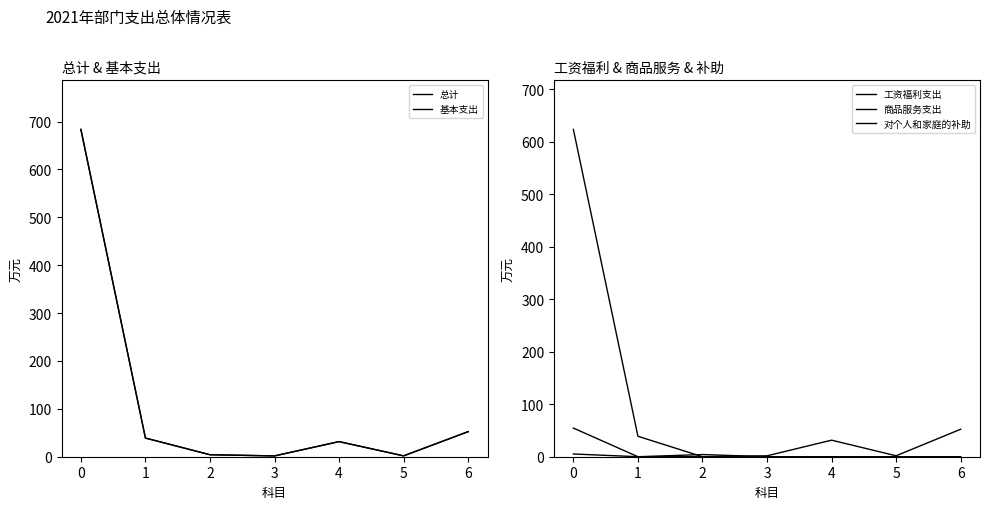

True or false: 对个人和家庭的补助 and 基本支出 intersect in this chart.

False